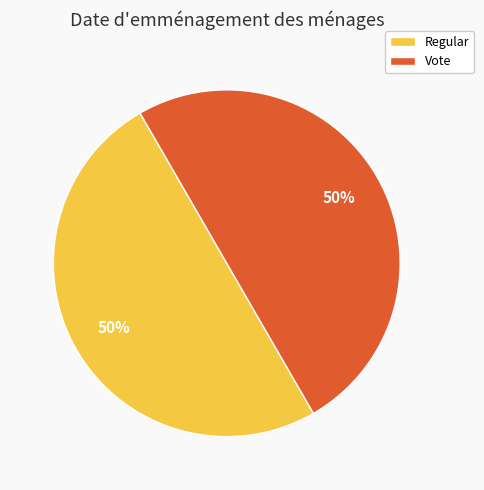

Do Vote and Regular together represent more than half of the pie?

Yes